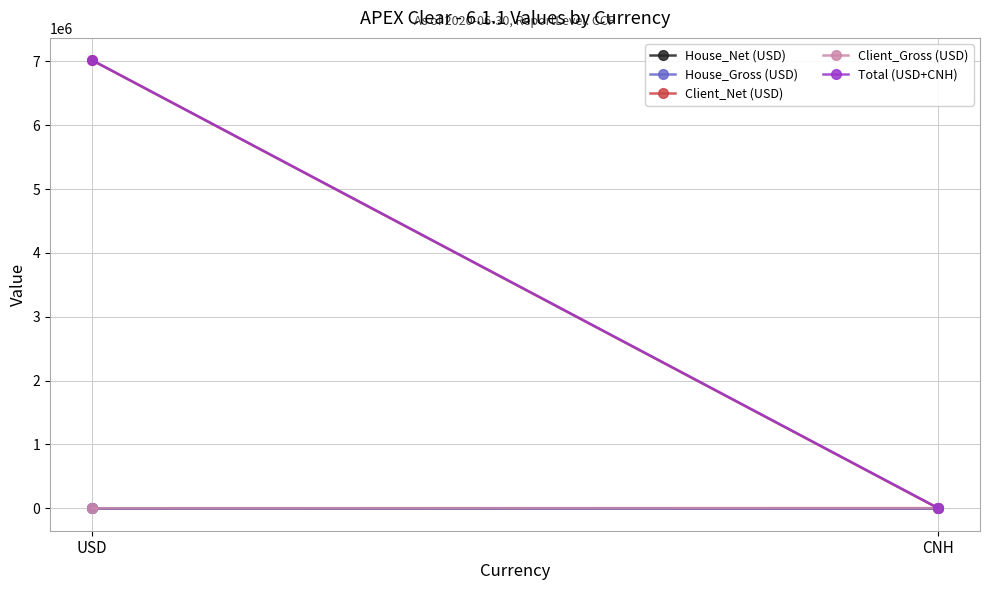

What is the total value across all series at CNH?

15679.9